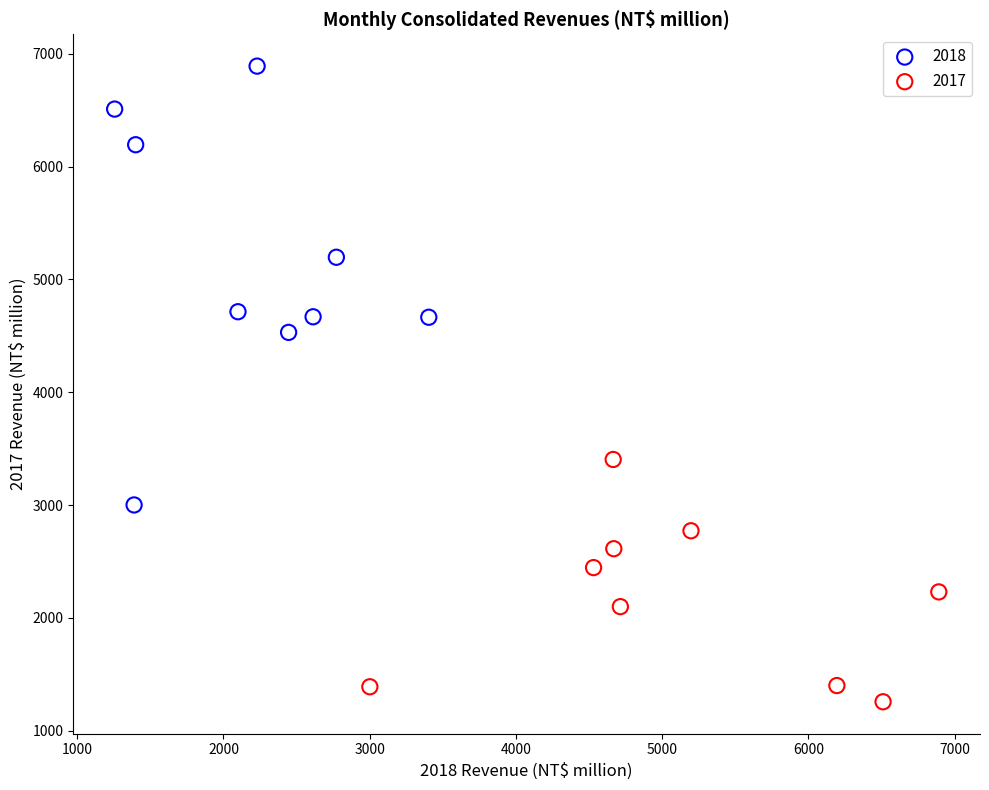

Which series contains the lowest Y value?

2017